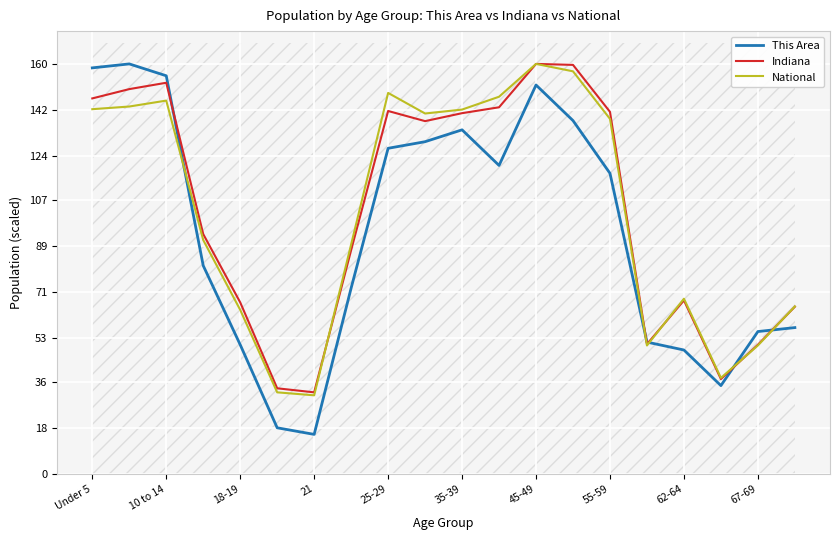

True or false: This Area has a value of 48.4 at 62-64.

True